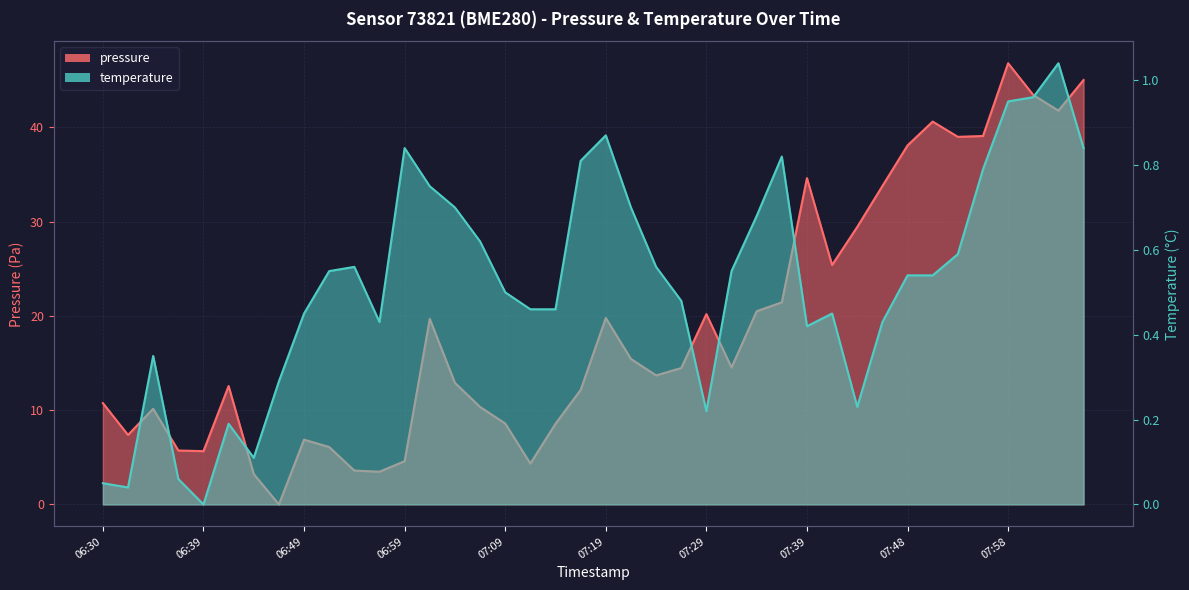

Reading left to right, what are all the values shown in this chart?

pressure: 10.8	7.4	10.1	5.7	5.6	12.6	3.2	0.0	6.9	6.1	3.6	3.5	4.6	19.7	12.9	10.3	8.6	4.3	8.6	12.1	19.8	15.4	13.7	14.5	20.2	14.5	20.5	21.4	34.6	25.4	29.4	33.8	38.1	40.6	39.0	39.1	46.8	43.4	41.8	45.0
temperature: 0.1	0.0	0.4	0.1	0.0	0.2	0.1	0.3	0.5	0.6	0.6	0.4	0.8	0.8	0.7	0.6	0.5	0.5	0.5	0.8	0.9	0.7	0.6	0.5	0.2	0.6	0.7	0.8	0.4	0.5	0.2	0.4	0.5	0.5	0.6	0.8	1.0	1.0	1.0	0.8